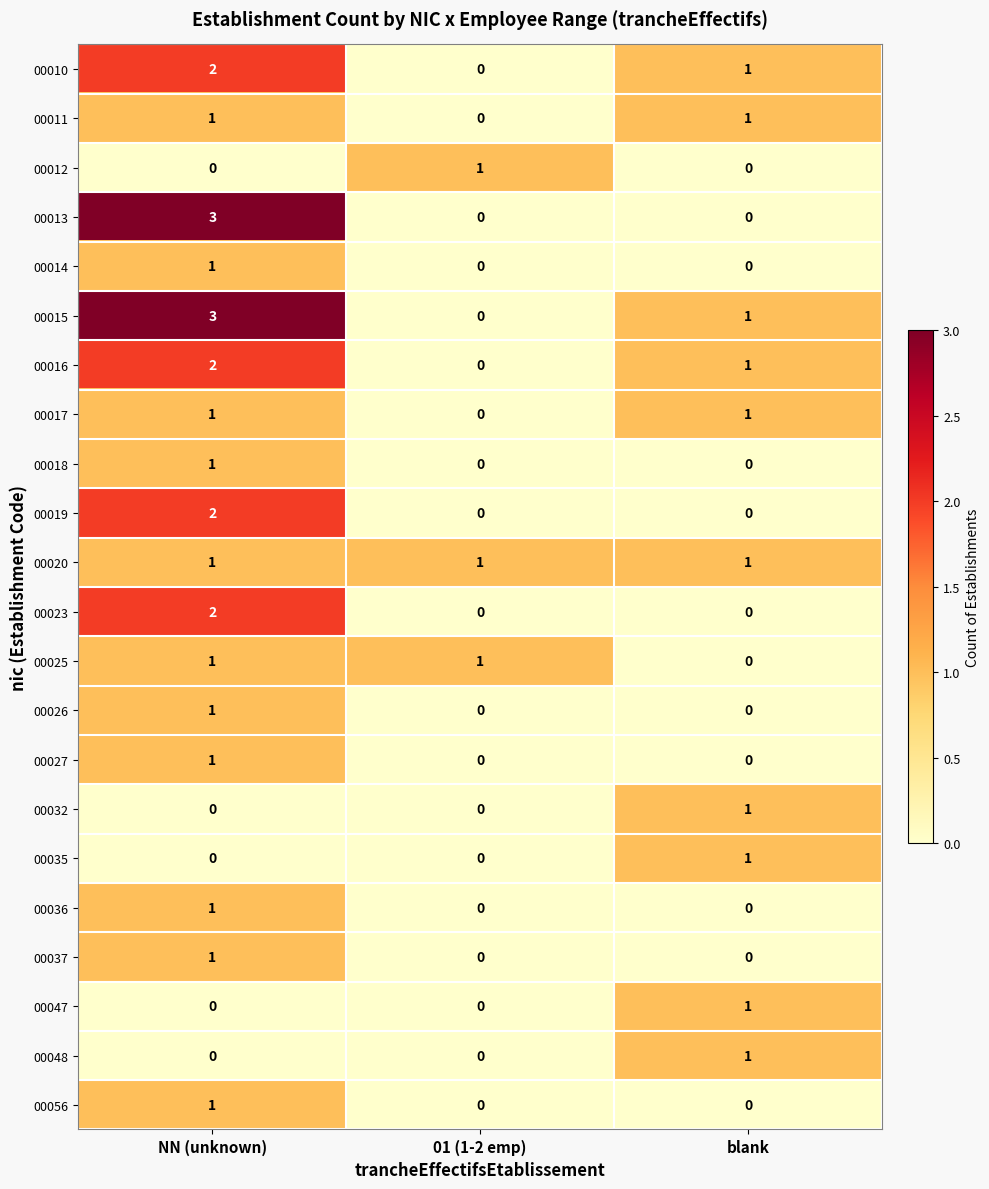

How many data points in 00032 are above 0?

1